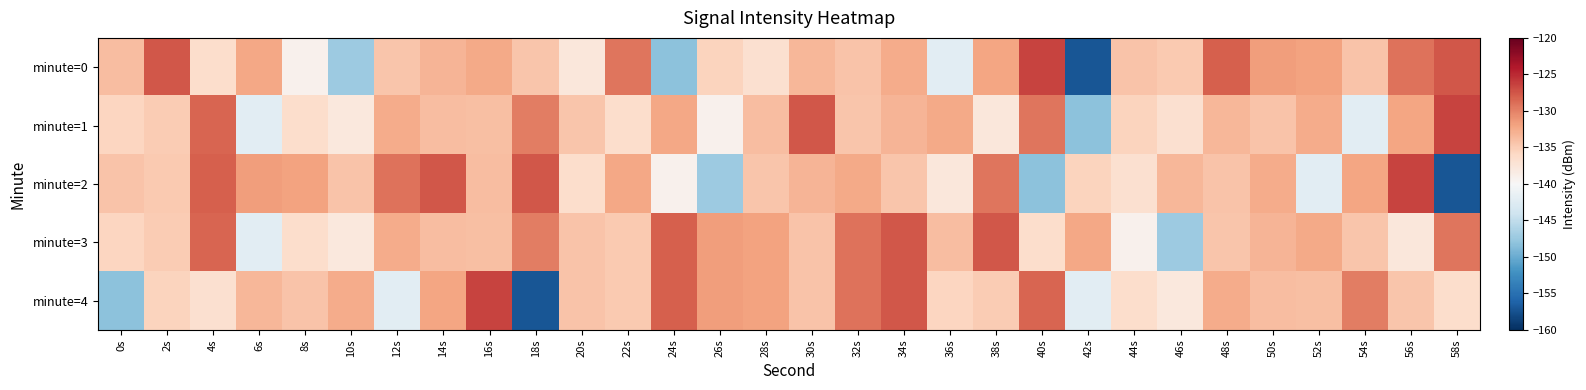

What is the total value across all series at 2s?

-667.8